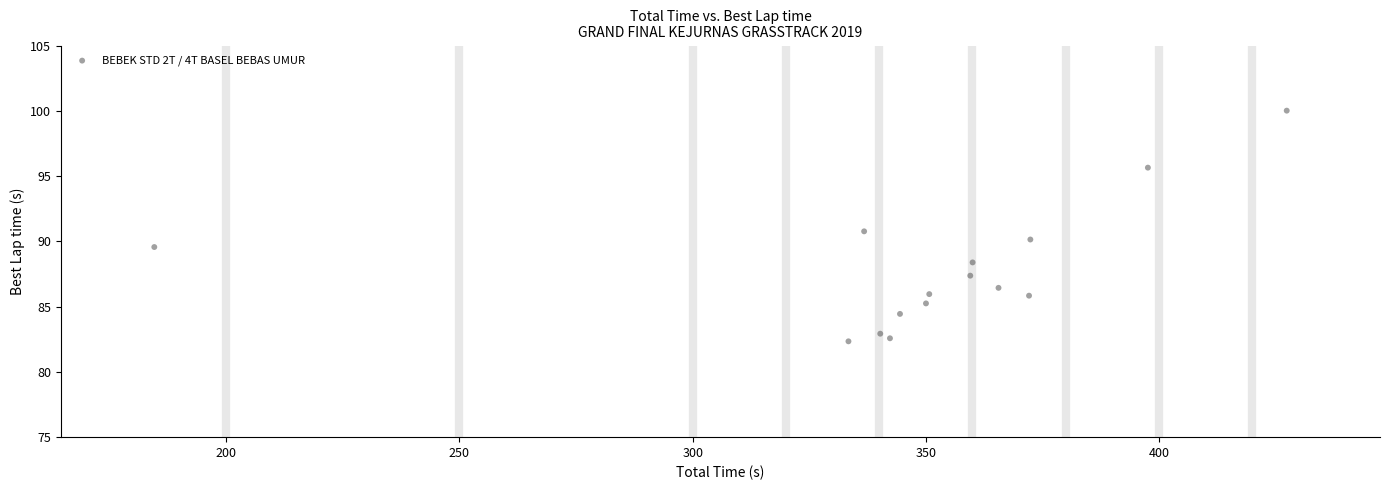

What is the range of Y values (max minus min)?

17.7